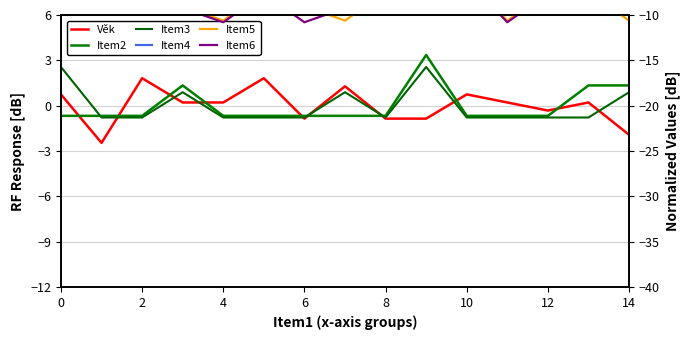

At which label is Item6 closest to -8?

2